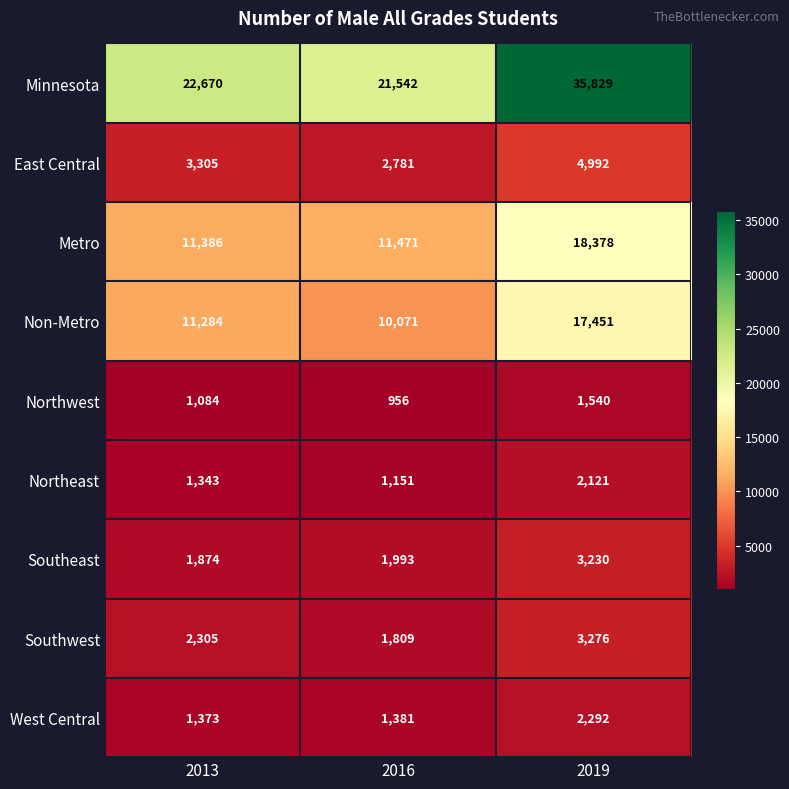

Between 2013 and 2019, which series saw the biggest shift?

Minnesota